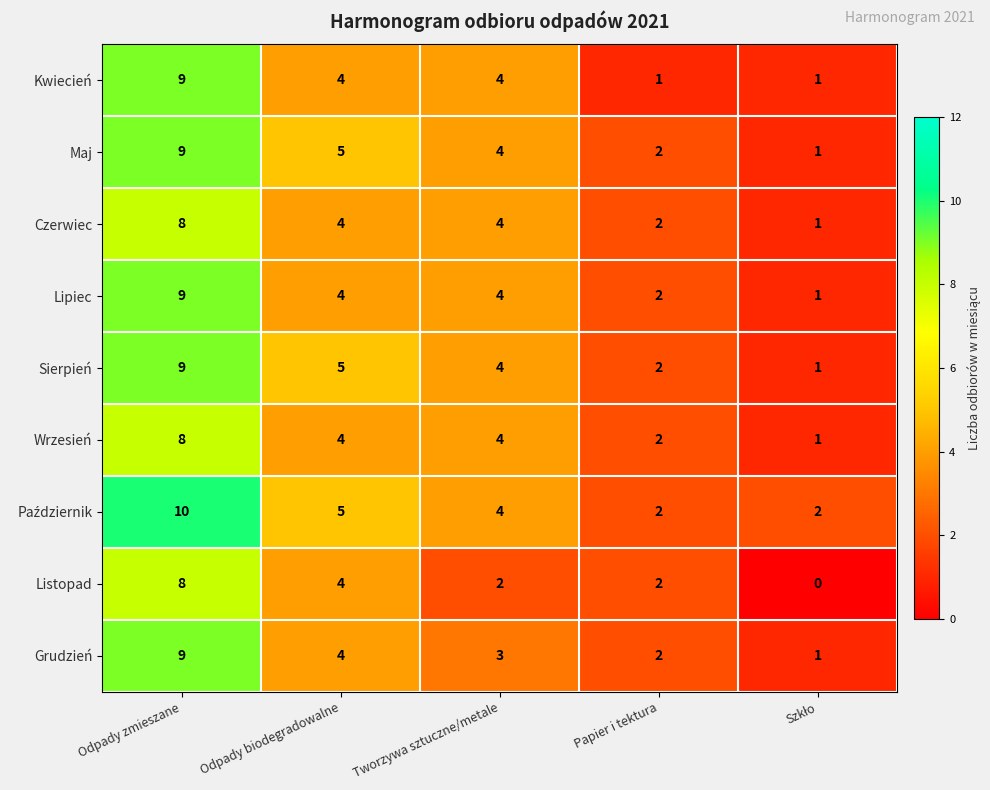

What is the sum of the Kwiecień values at Papier i tektura and Odpady zmieszane?

10